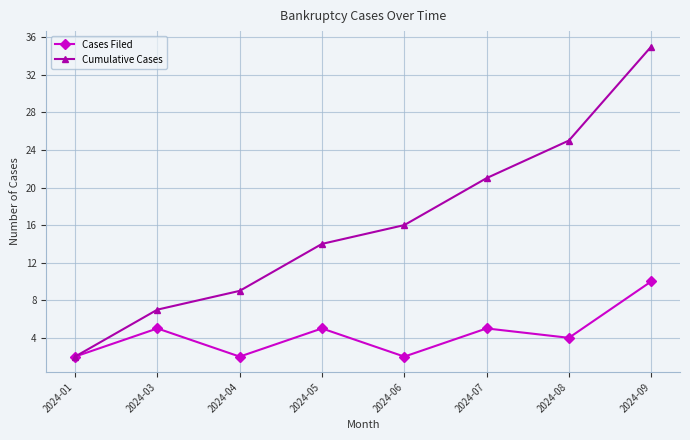

The Cases Filed series shows 2 at 2024-08. True or false?

False